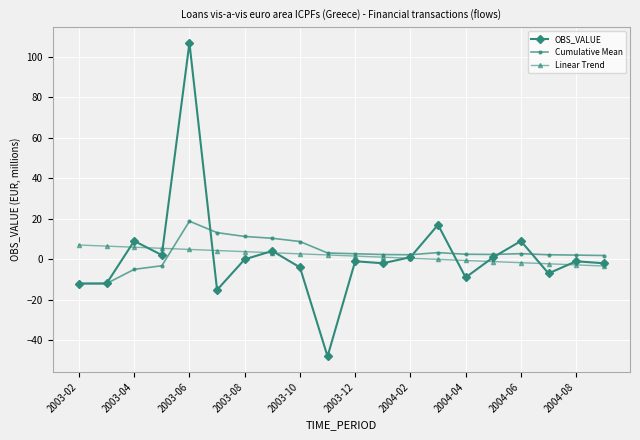

What is the smallest value displayed?

-48.0